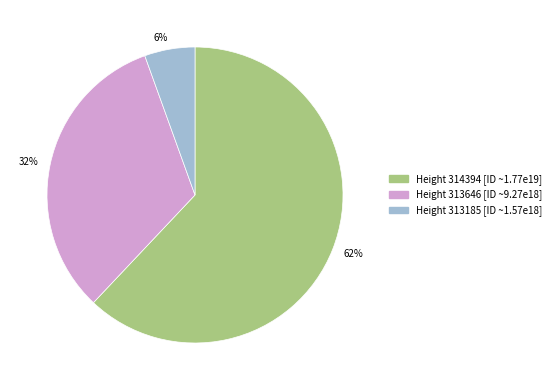

To the nearest percent, what is the average slice percentage?

33%